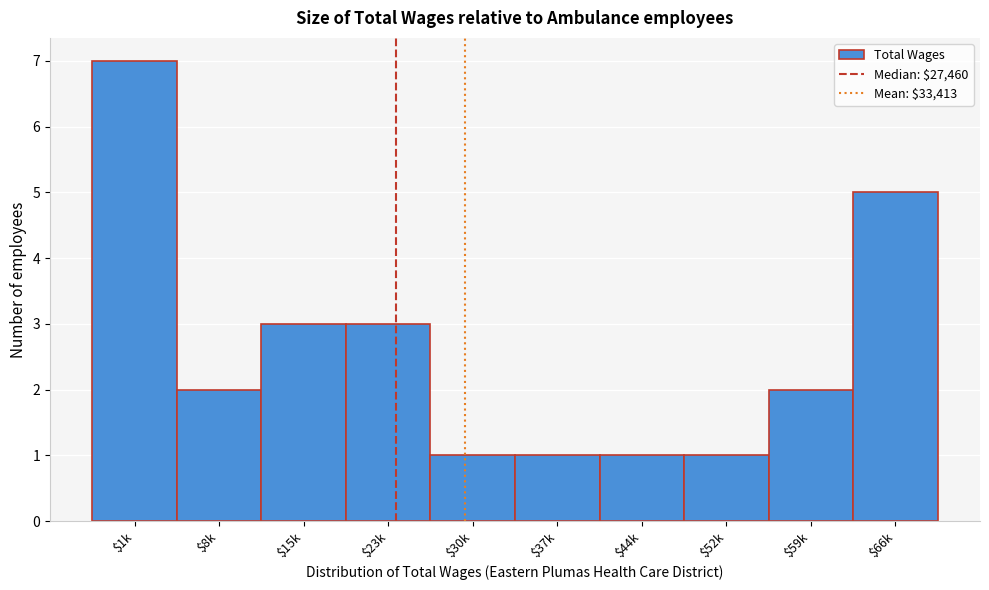

Reading left to right, transcribe all the data shown in this chart.

7	2	3	3	1	1	1	1	2	5